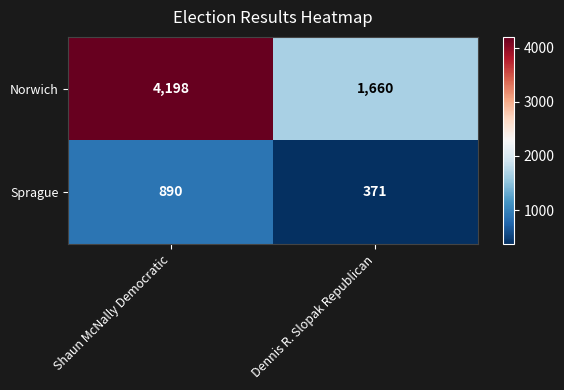

Which category has the highest value across all series?

Shaun McNally Democratic